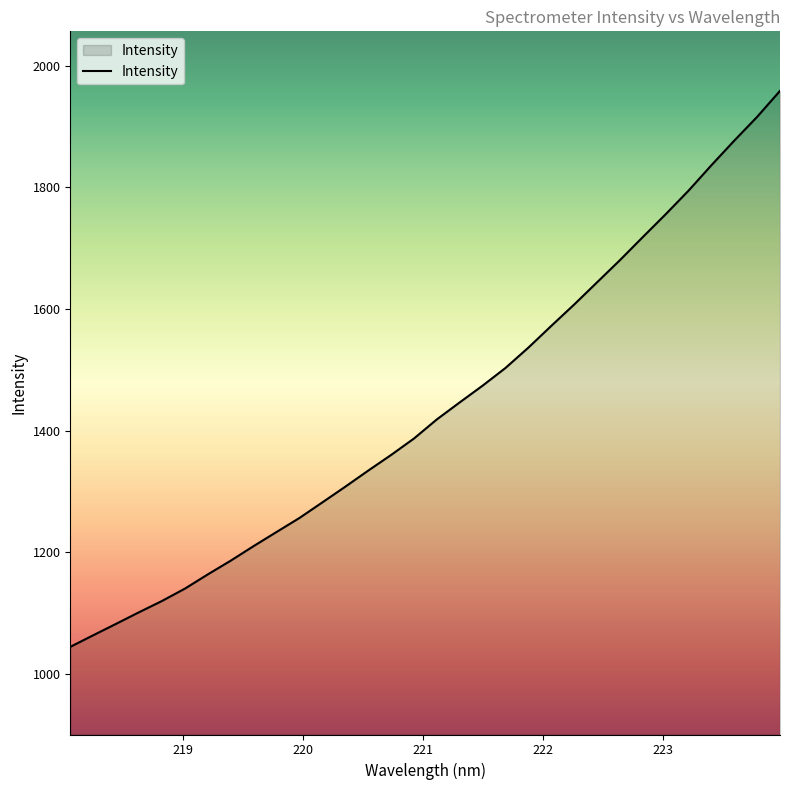

True or false: the data has more than 1 interior local peaks.

False